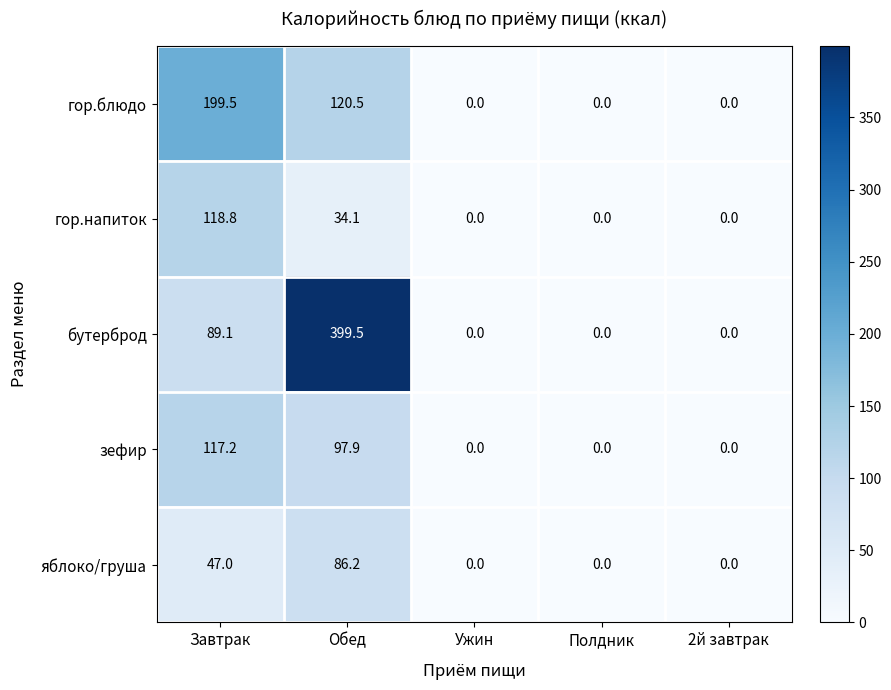

At which category does the chart reach its peak across all series?

Обед